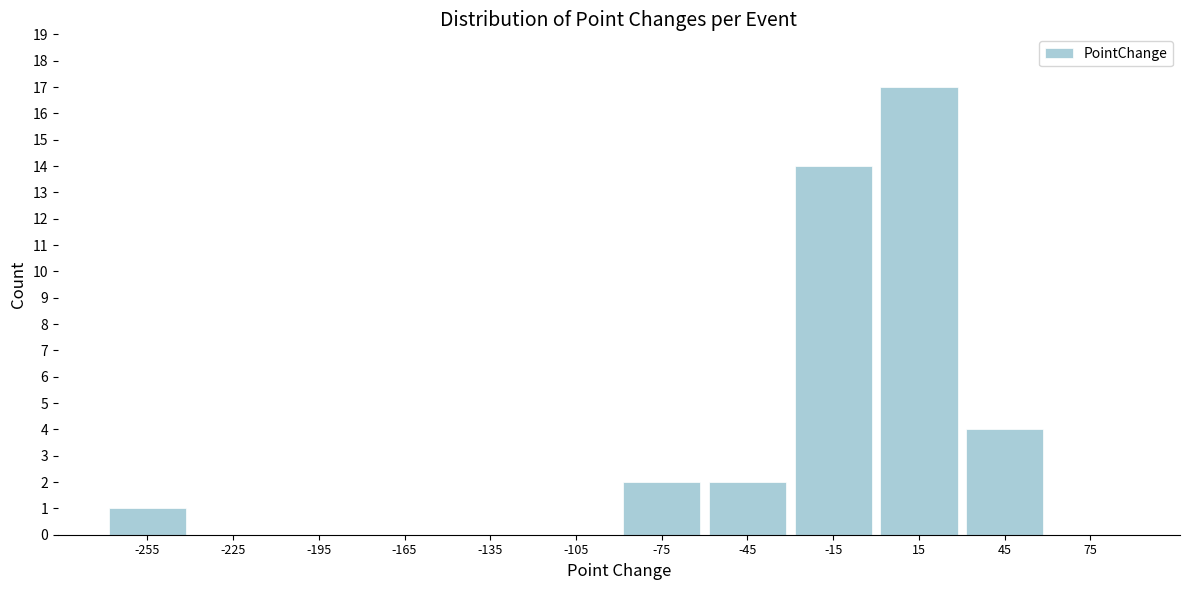

Reading left to right, transcribe this chart: for each bar, give the range it covers on the x-axis and its height. The values are not printed on the chart, so give them approximately, as read against the axis.

-270 to -240: 1
-240 to -210: 0
-210 to -180: 0
-180 to -150: 0
-150 to -120: 0
-120 to -90: 0
-90 to -60: 2
-60 to -30: 2
-30 to 0: 14
0 to 30: 17
30 to 60: 4
60 to 90: 0